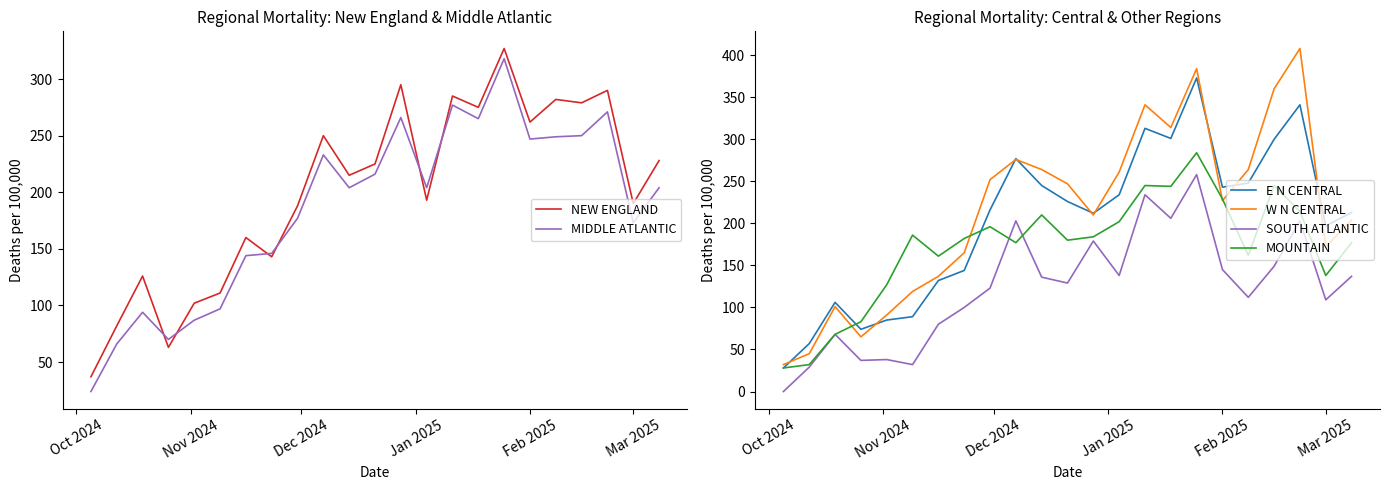

True or false: SOUTH ATLANTIC and W N CENTRAL intersect in this chart.

False